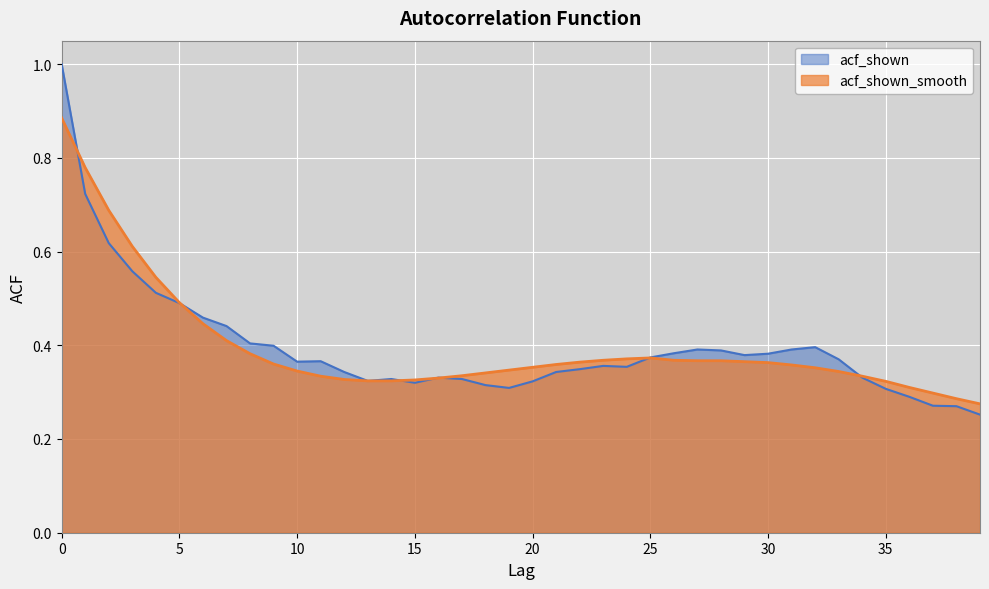

Between which two adjacent categories do acf_shown and acf_shown_smooth first intersect?

0 and 1